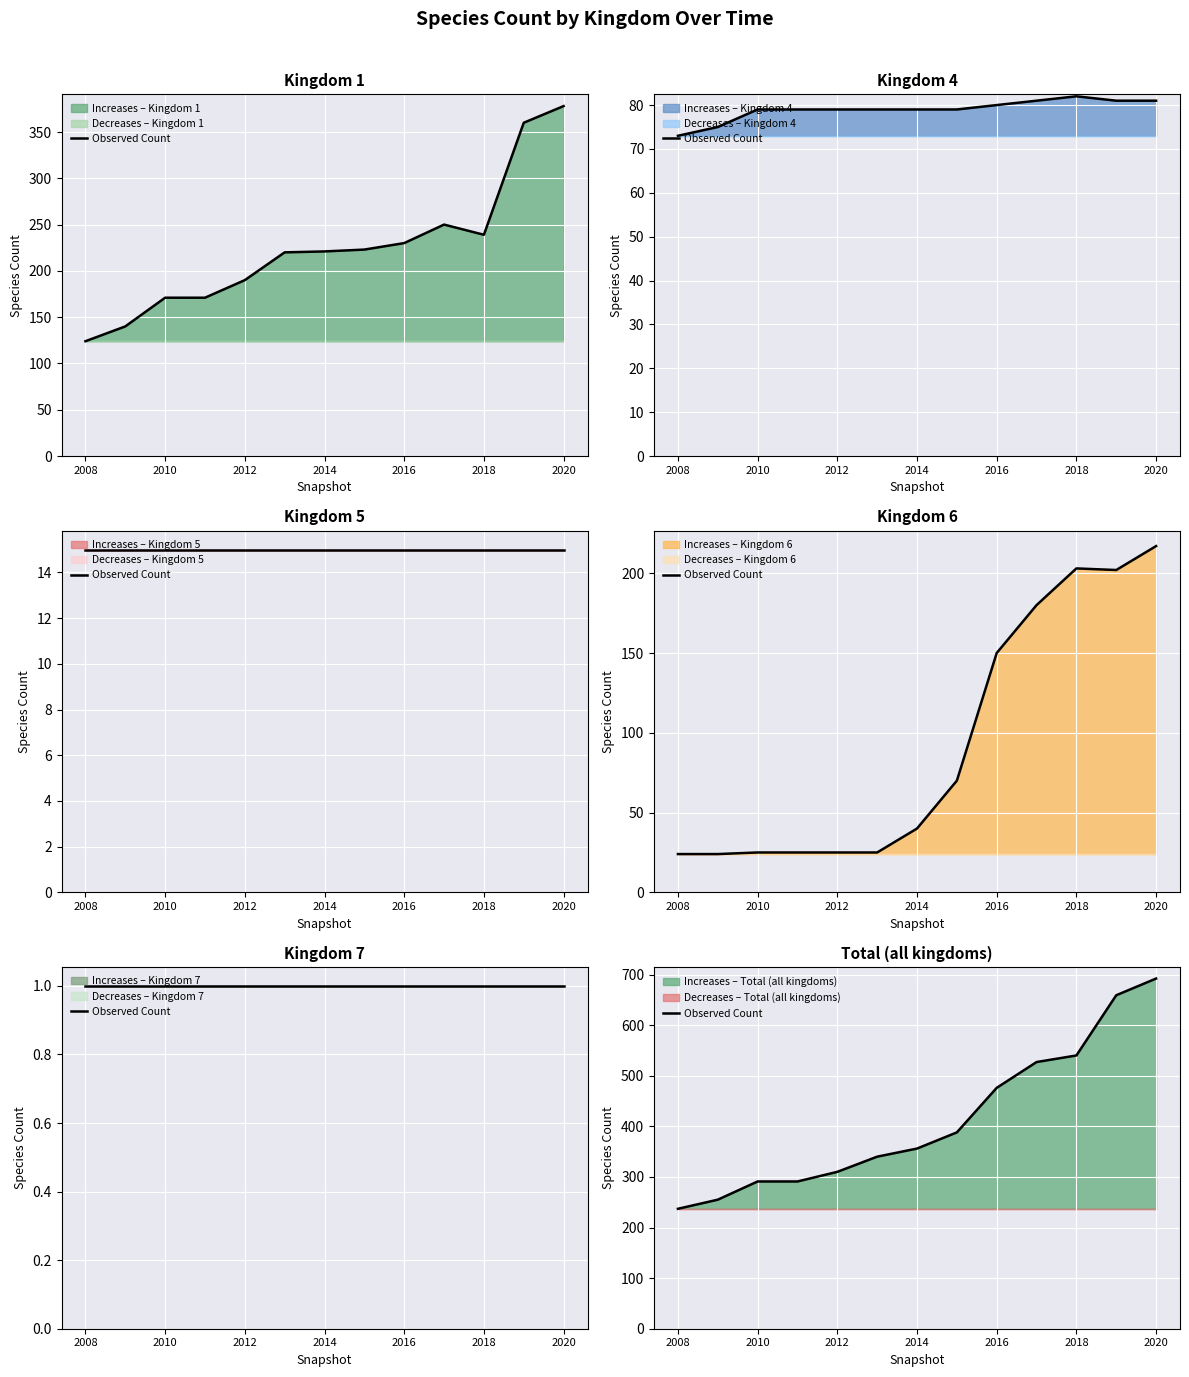

How many values are below 356?

6